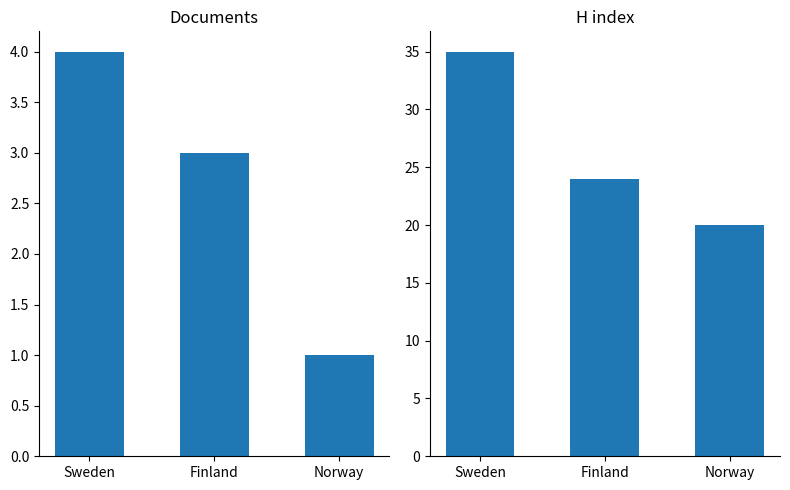

Where is Documents nearest to the value 2?

Finland